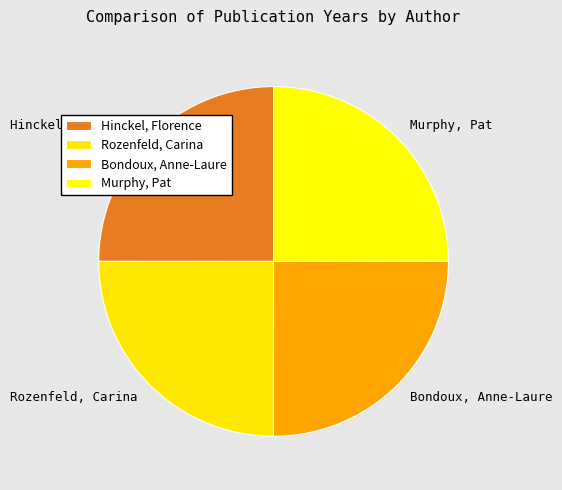

What is the ratio of the value at Murphy, Pat to the value at Hinckel, Florence?

1.0